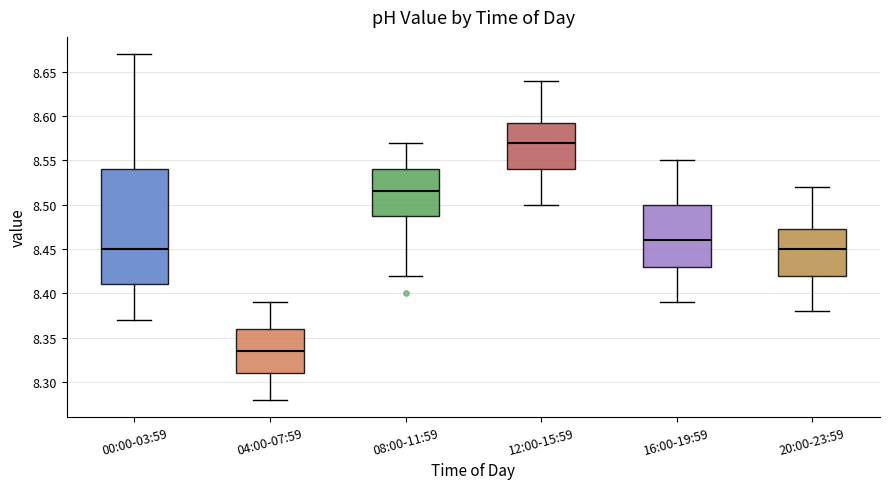

Which box's median line is the highest?

12:00-15:59